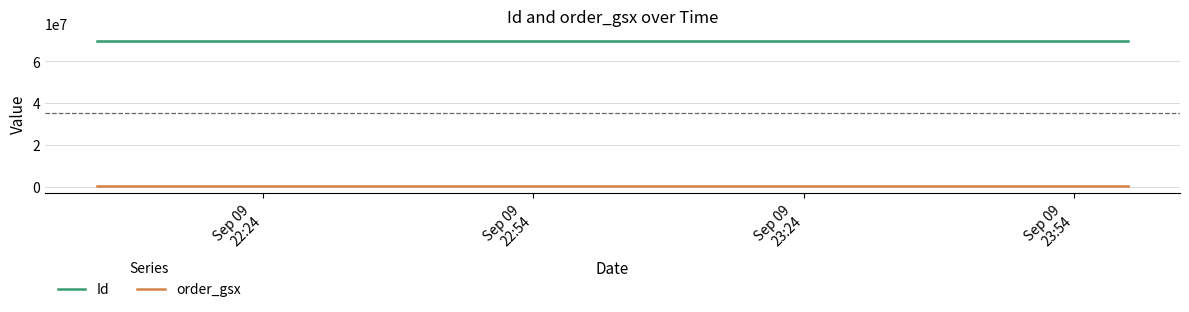

The Id series shows 110494106 at Sep 09
22:54. True or false?

False